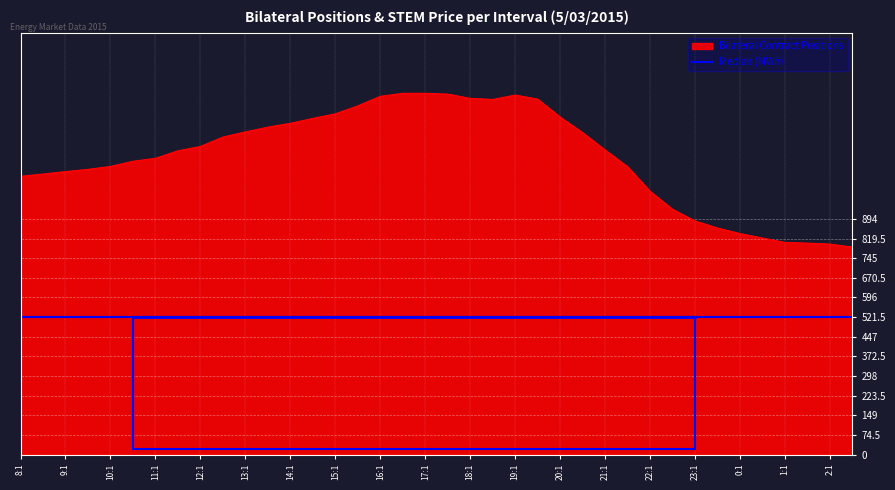

At which category is the sum across all series the highest?

17:1